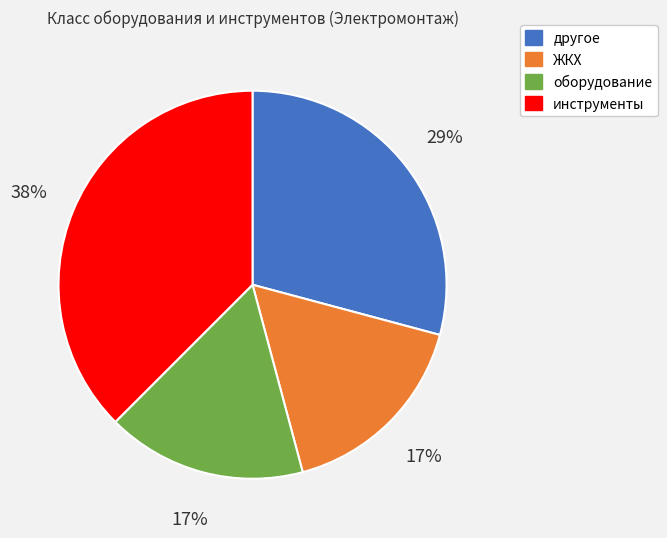

Which category has the biggest portion of the pie?

инструменты